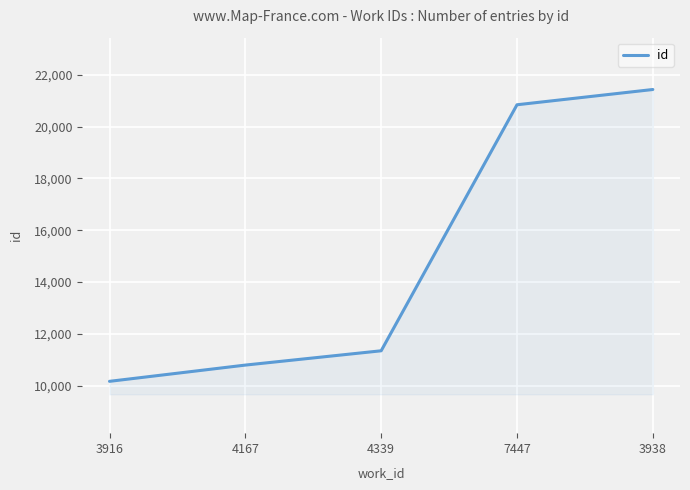

List the labels in order of value, smallest first.

3916, 4167, 4339, 7447, 3938